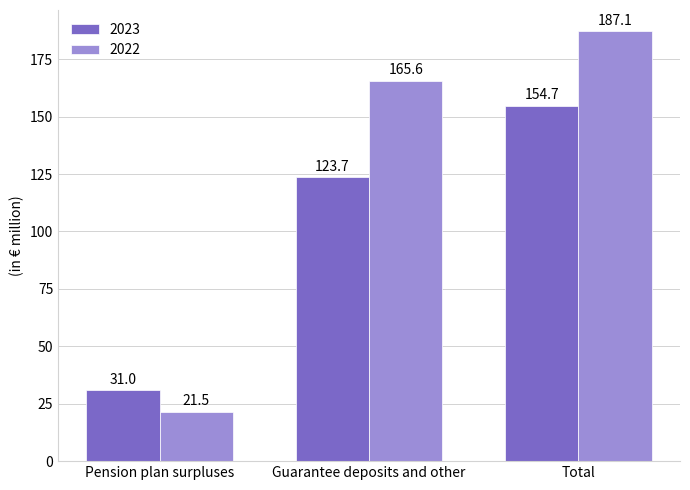

The 2023 series shows 60.1 at Total. True or false?

False